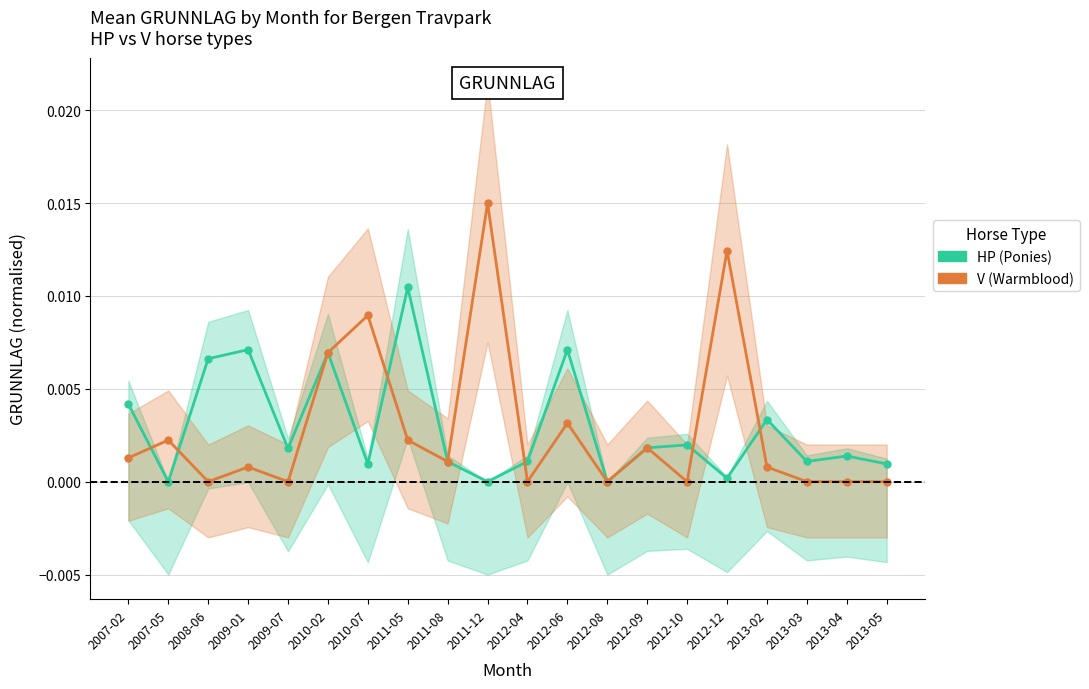

Between which two adjacent categories do V (Warmblood) and HP (Ponies) first intersect?

2007-02 and 2007-05